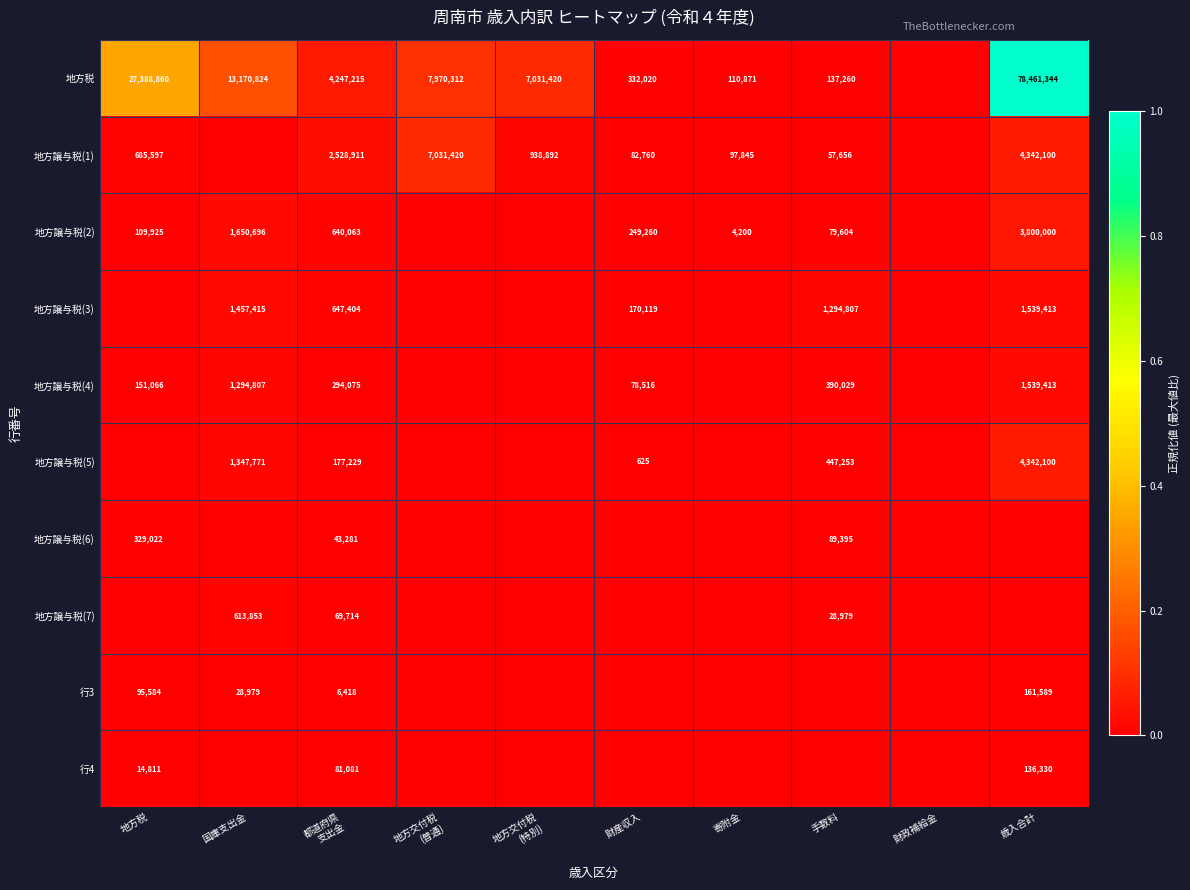

True or false: 地方税 has a value of 13493197 at 地方税.

False